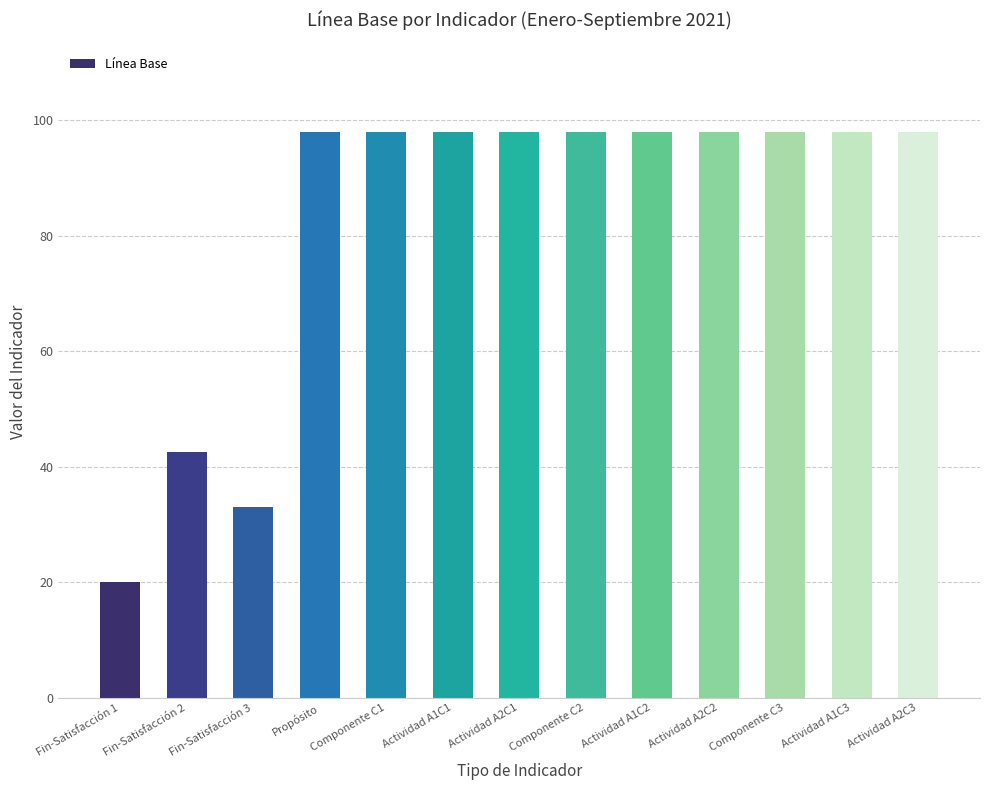

What position from the left is Componente C2?

8